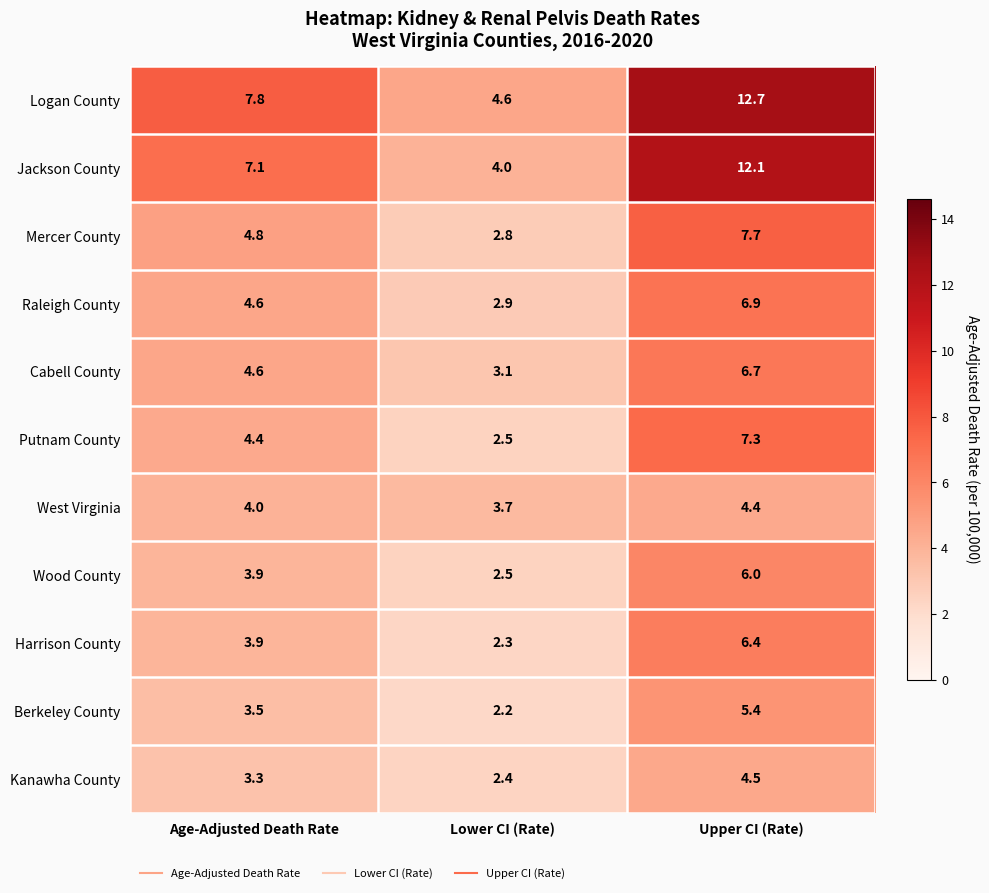

What is the spread (max minus min) of values at Upper CI (Rate)?

8.3